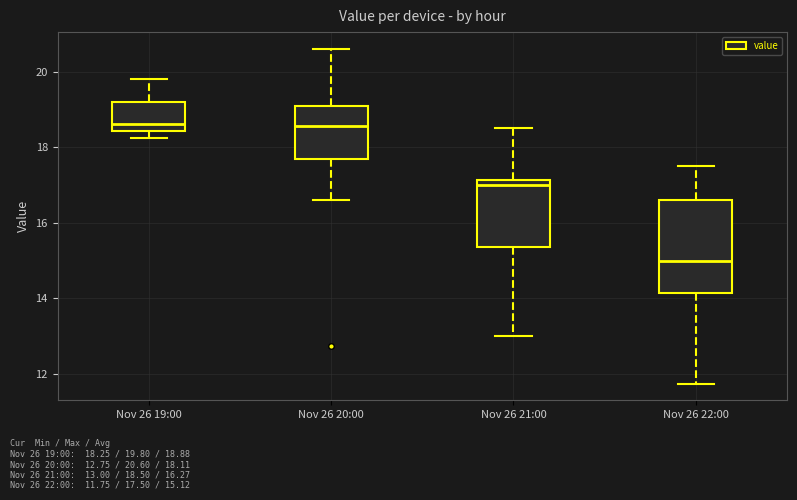

Which box is the tallest, from its lower edge to its upper edge?

Nov 26 22:00